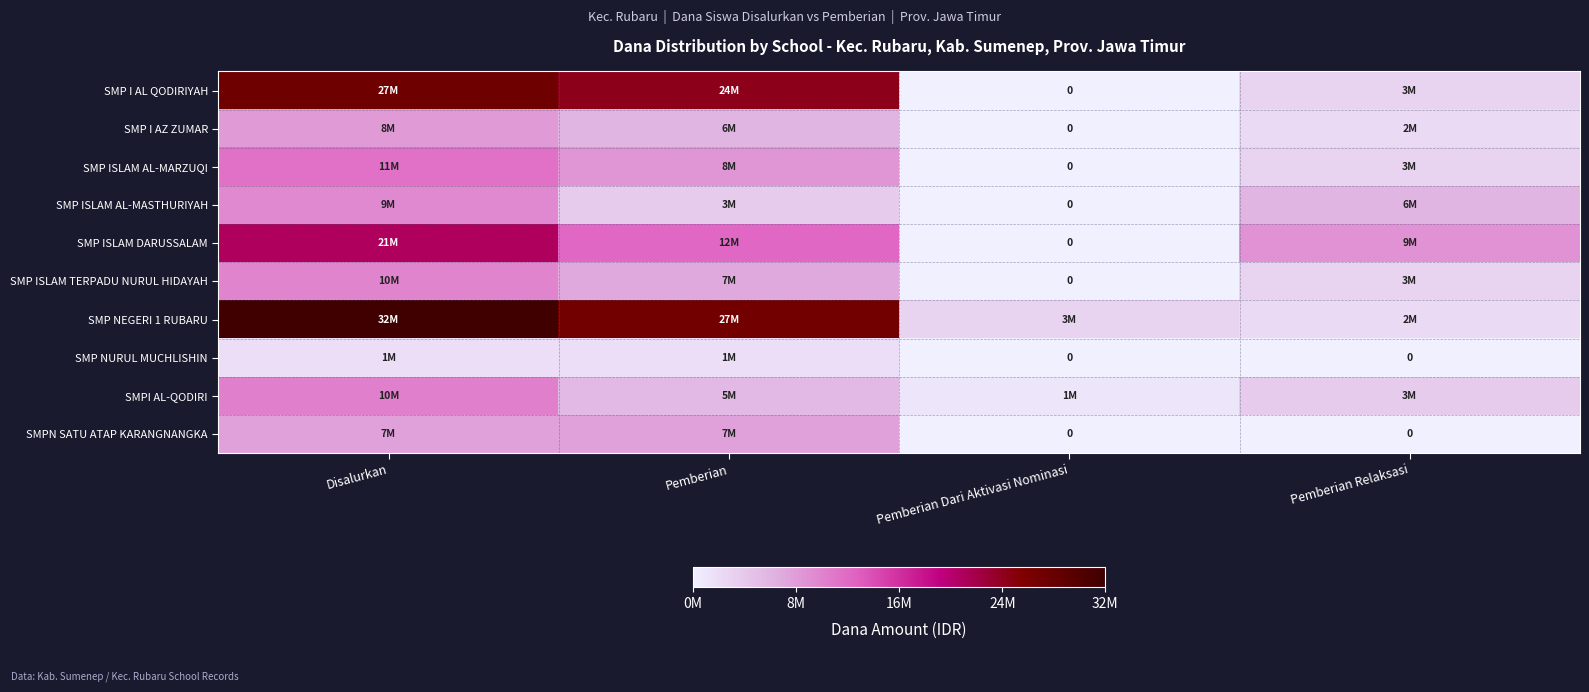

What is the sum of the SMP NEGERI 1 RUBARU values at Pemberian Dari Aktivasi Nominasi and Pemberian Relaksasi?

5250000